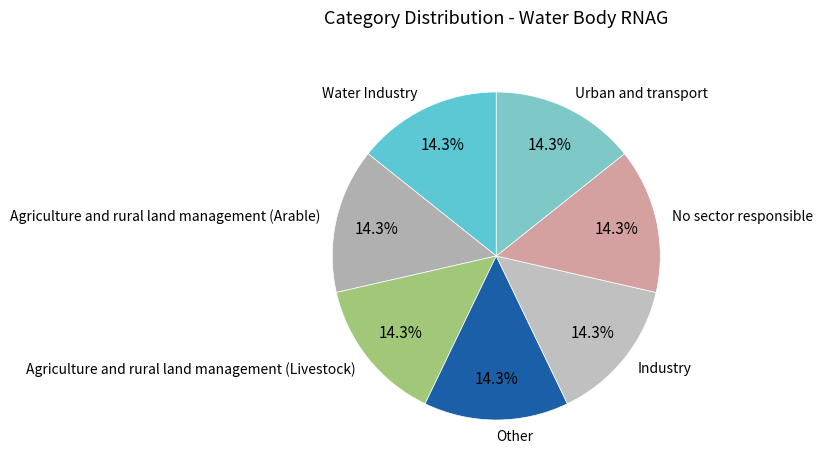

To the nearest percent, what percentage of the pie is No sector responsible?

14%